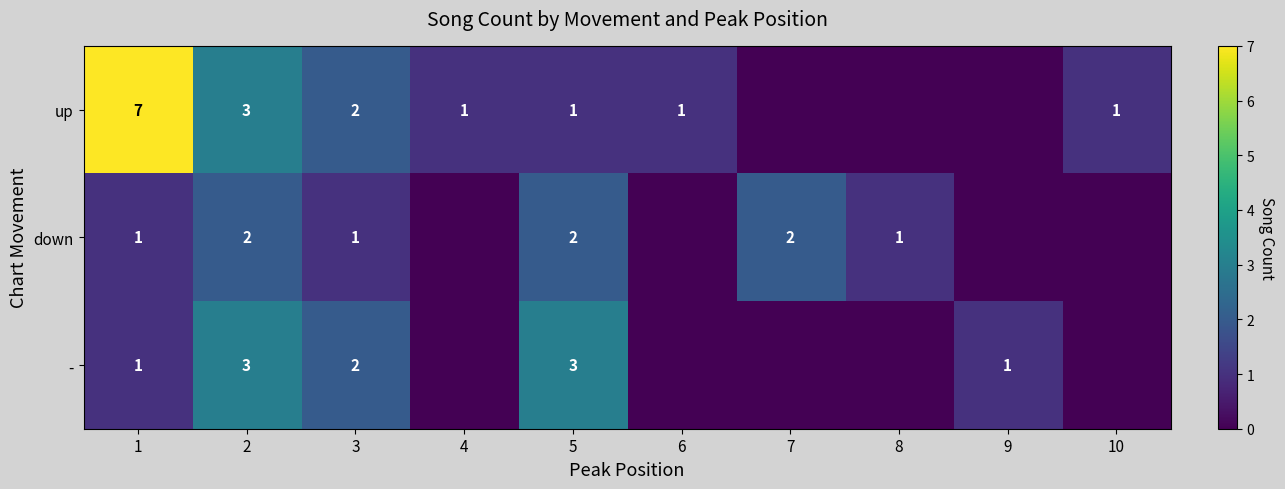

Which series changed the most between 1 and 5?

up